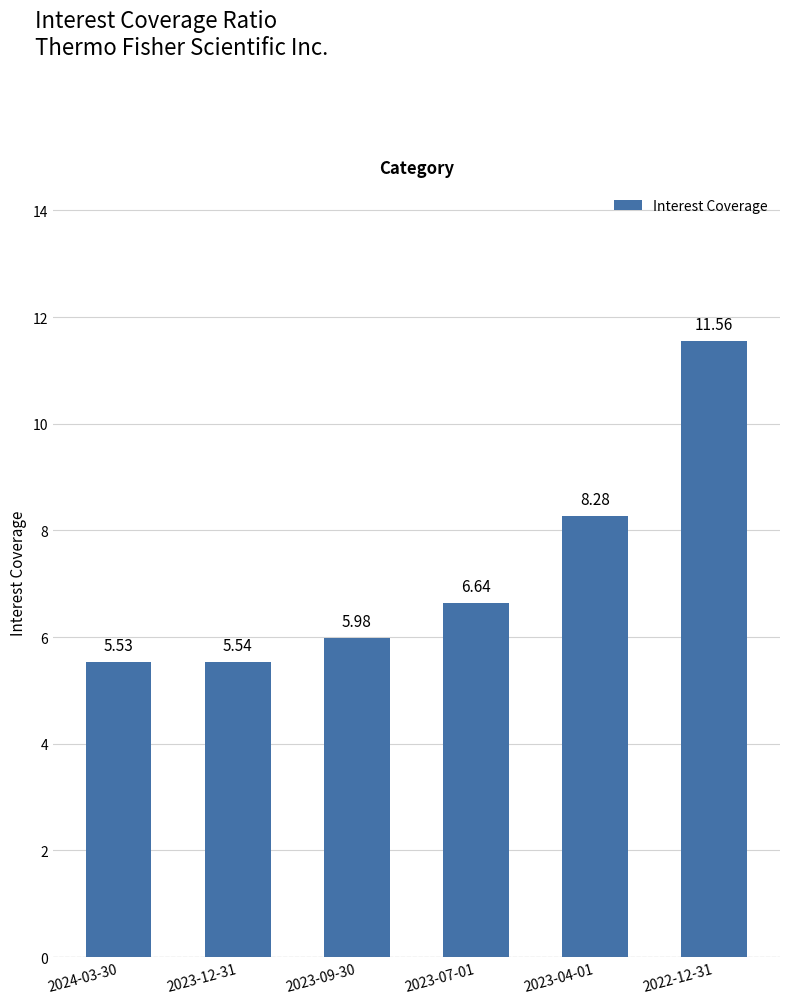

Rank the categories by value from highest to lowest.

2022-12-31, 2023-04-01, 2023-07-01, 2023-09-30, 2023-12-31, 2024-03-30